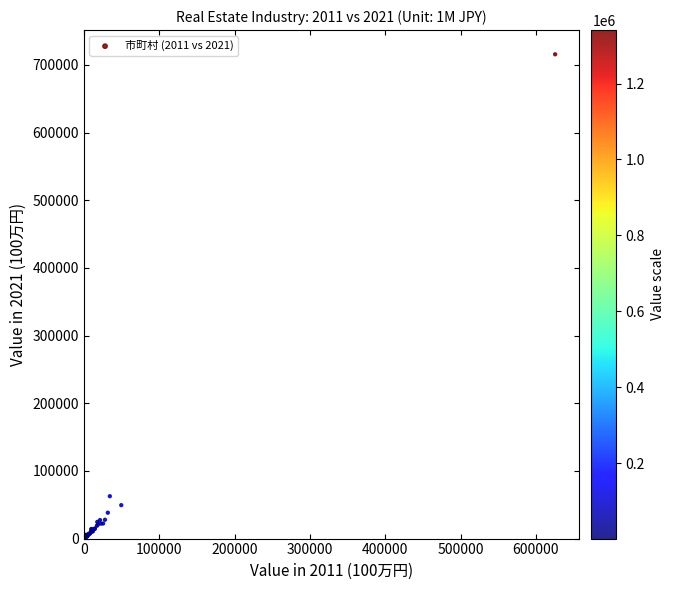

What Y value in the scatter plot is closest to 358028?

62610